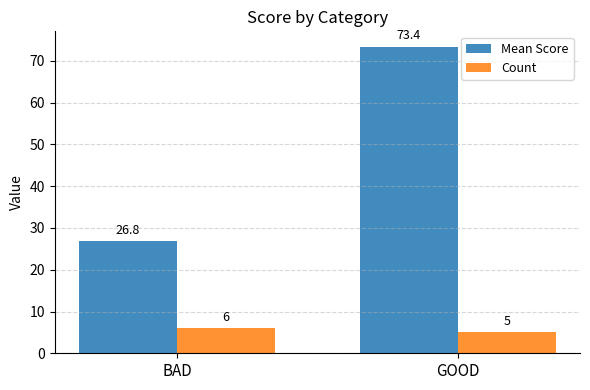

Reading left to right, what are all the values shown in this chart?

Mean Score: BAD=26.8	GOOD=73.4
Count: BAD=6.0	GOOD=5.0